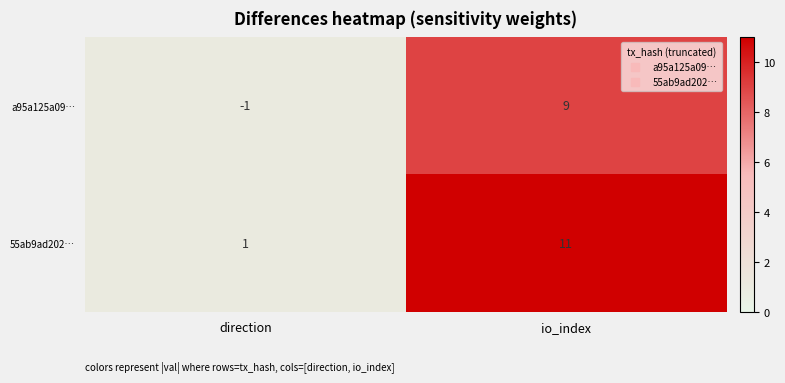

List the series in order of their peak value, highest first.

55ab9ad202…, a95a125a09…